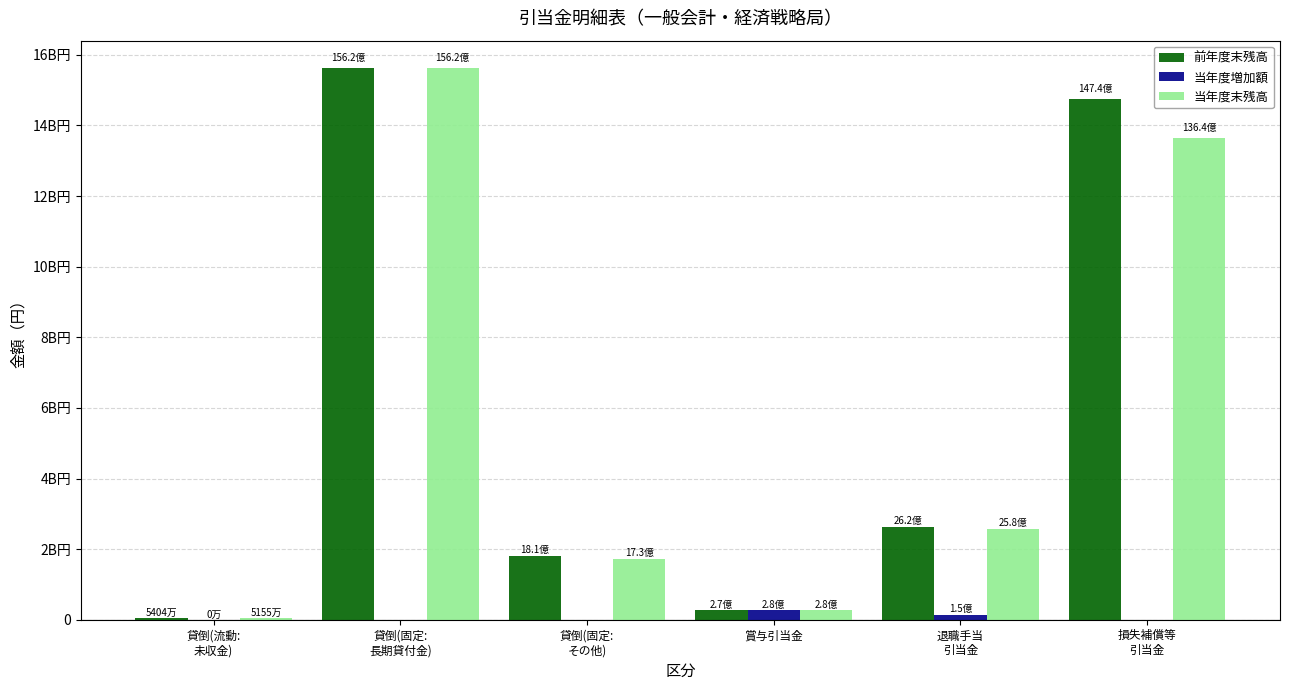

What are all the series names shown in the legend?

前年度末残高, 当年度増加額, 当年度末残高